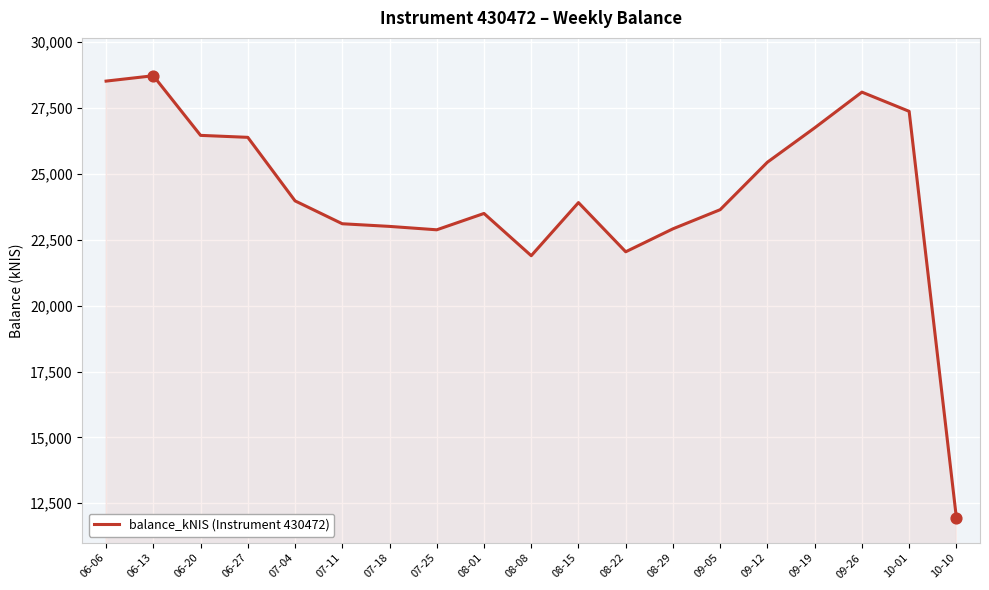

What is the change in value from 06-20 to 08-01?

-2964.0